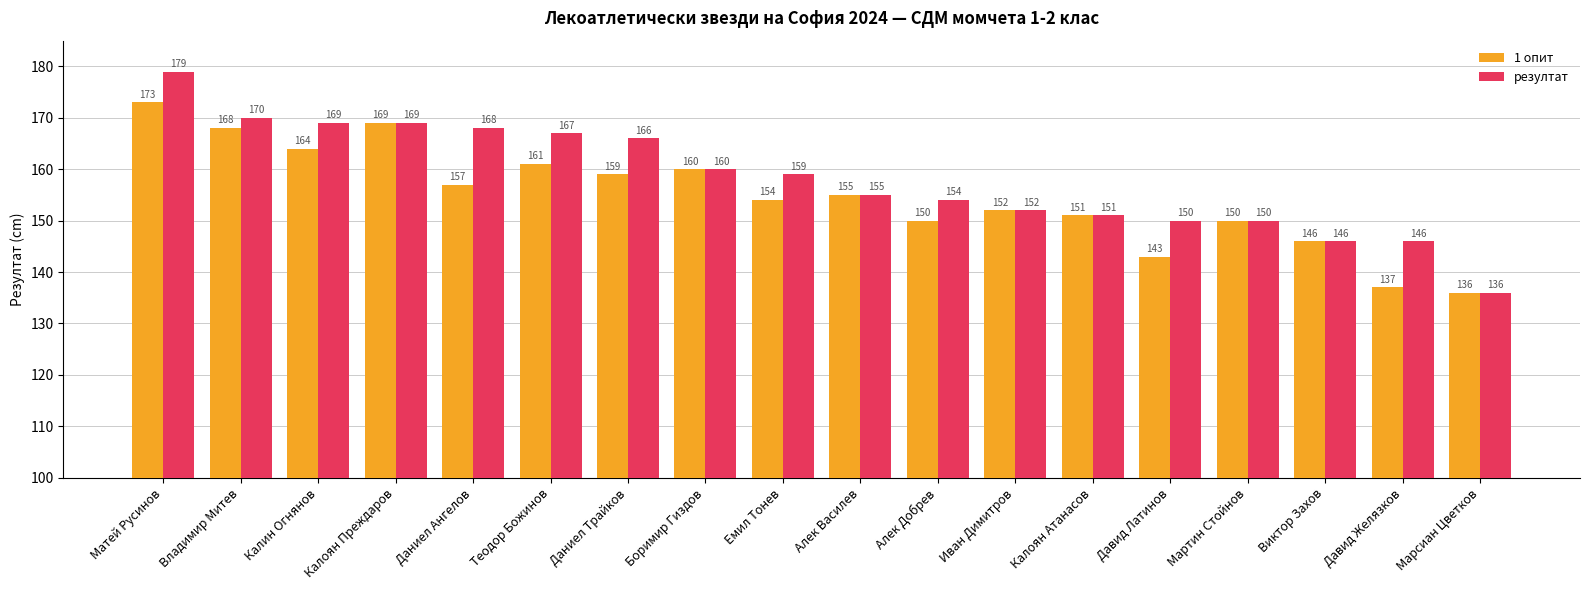

What position from the left is Калоян Атанасов?

13